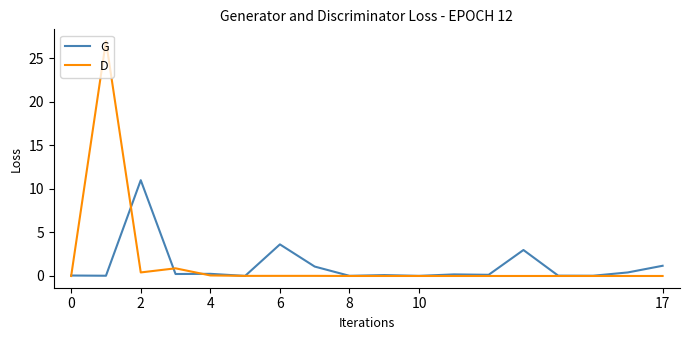

Rank the series by their maximum value, from lowest to highest.

G, D